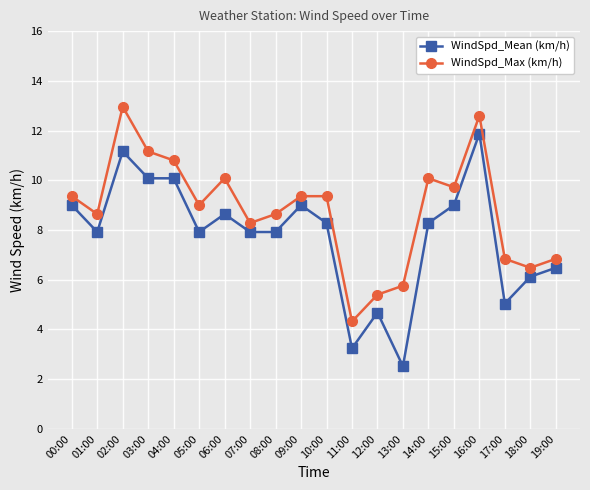

At which category is the sum across all series the highest?

16:00